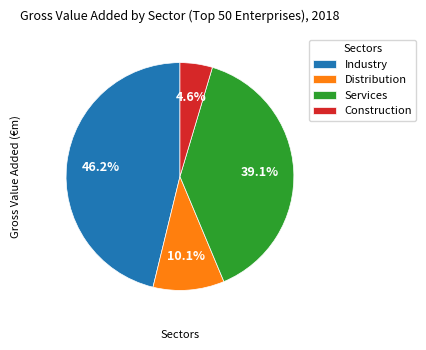

To the nearest percent, what is the difference between the Industry and Distribution slice percentages?

36%